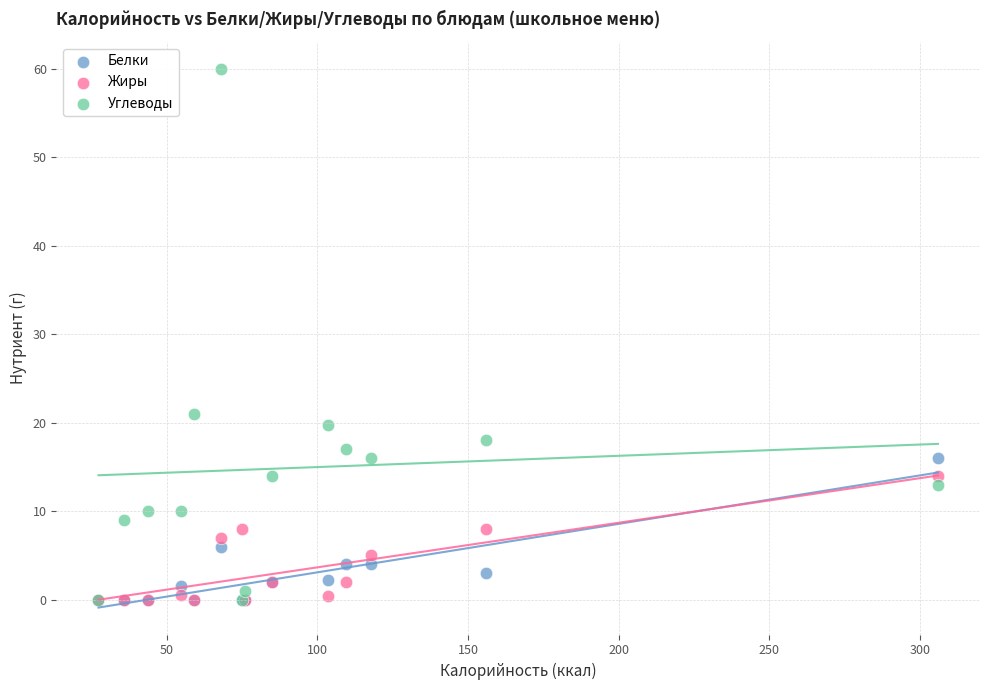

In the Углеводы series, what Y value is closest to 30?

21.0